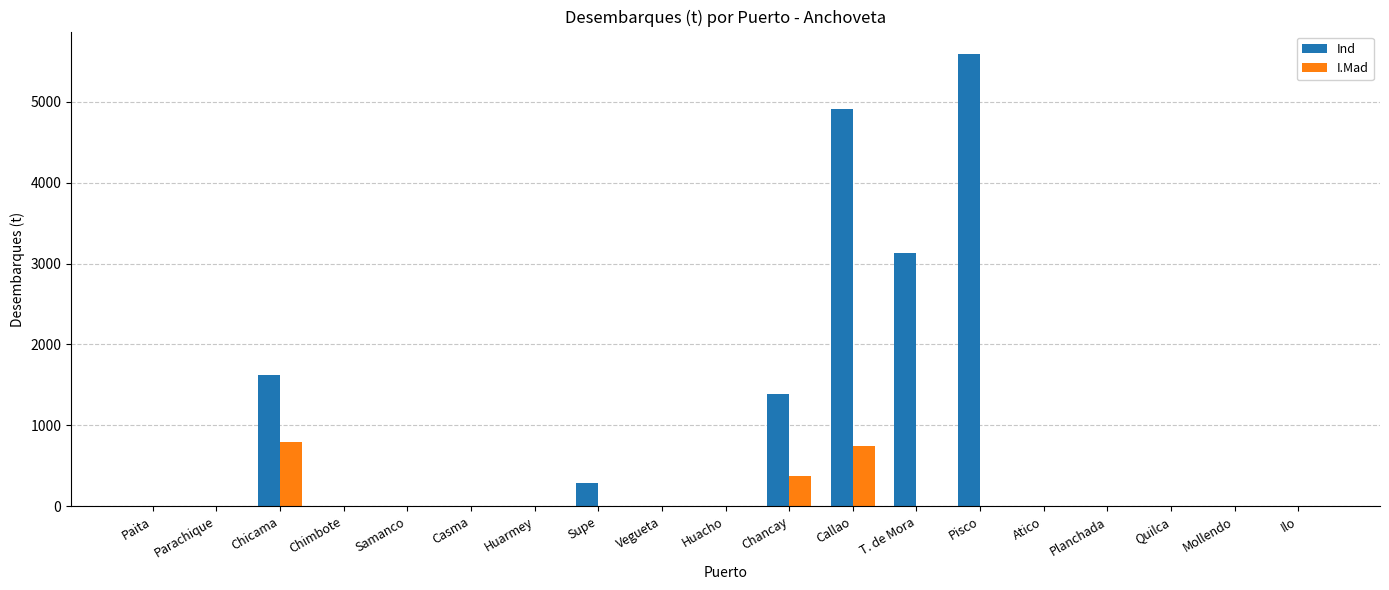

What is the sum of the I.Mad values at Planchada and Chancay?

376.3